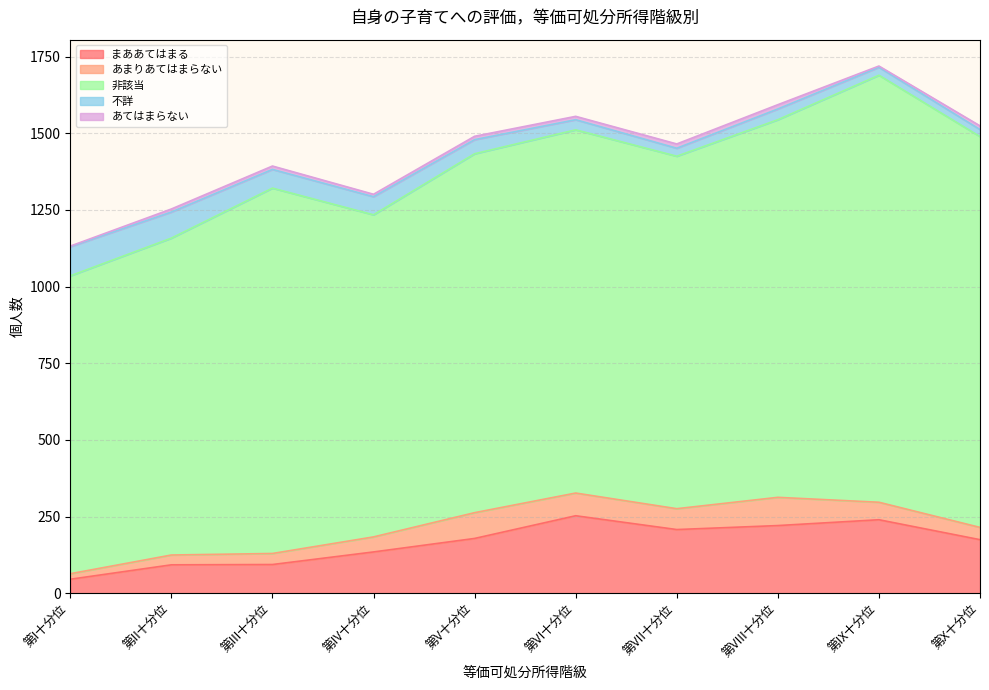

What is the total value across all series at 第VII十分位?

1465